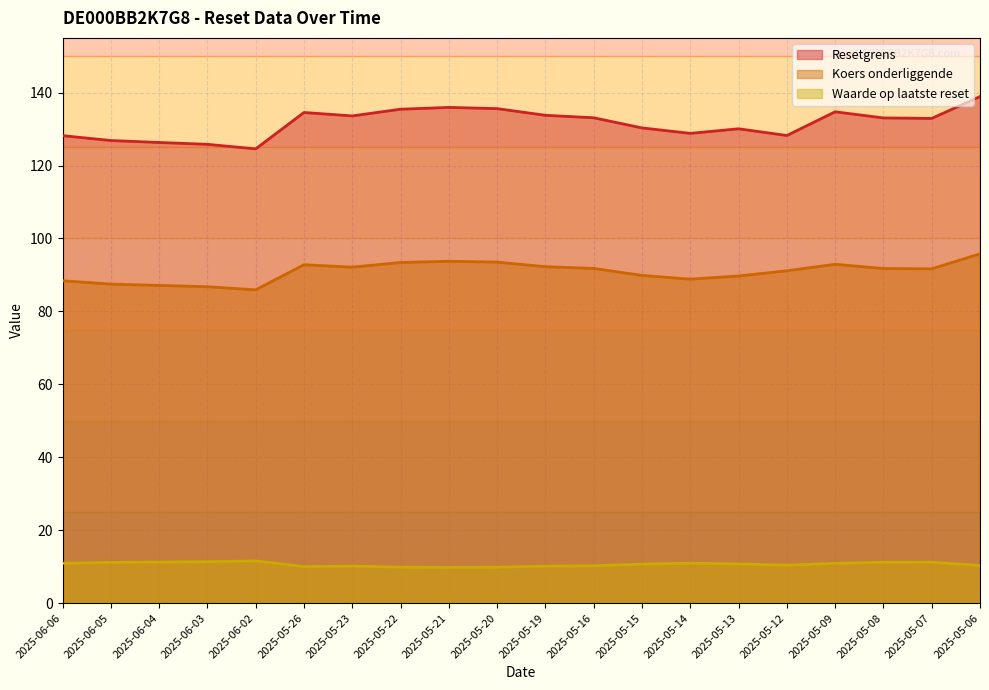

Where is the first local minimum for Resetgrens?

2025-06-02